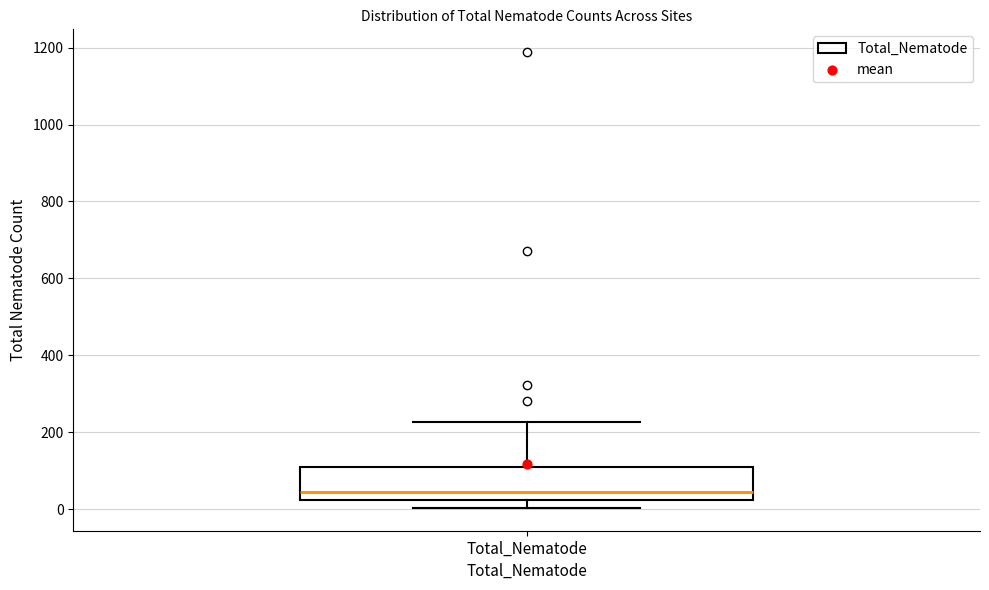

Read this box plot against the y-axis: the position of the median line, the range covered by the box, and the ends of both whiskers. The values are not printed on the chart, so give them approximately, as read against the axis.

median 40, box 20 to 100, whiskers 0 to 220